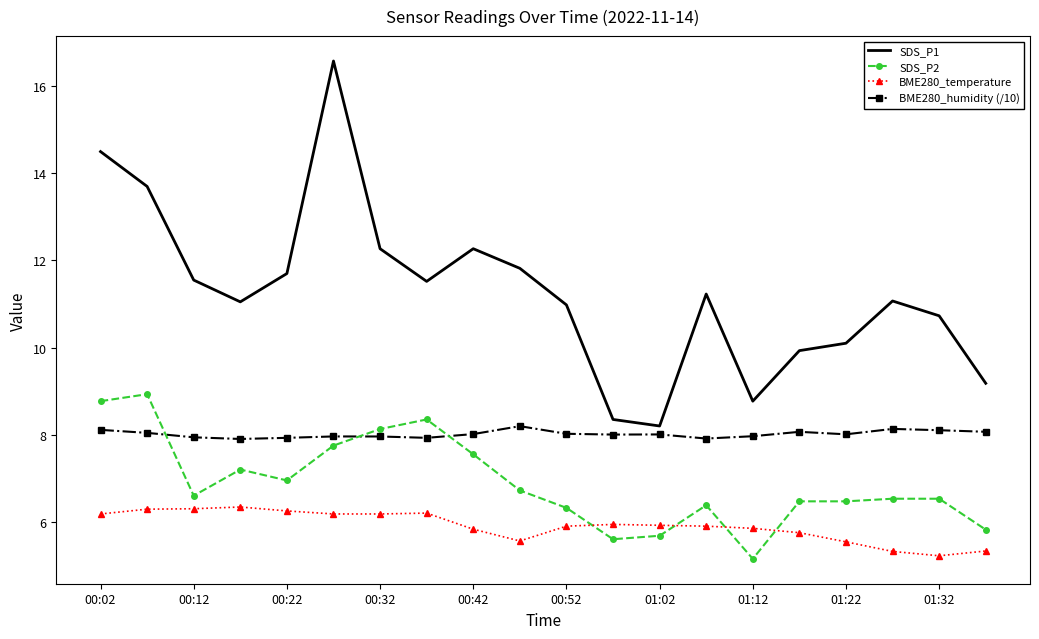

Which series has the largest total across all categories?

SDS_P1